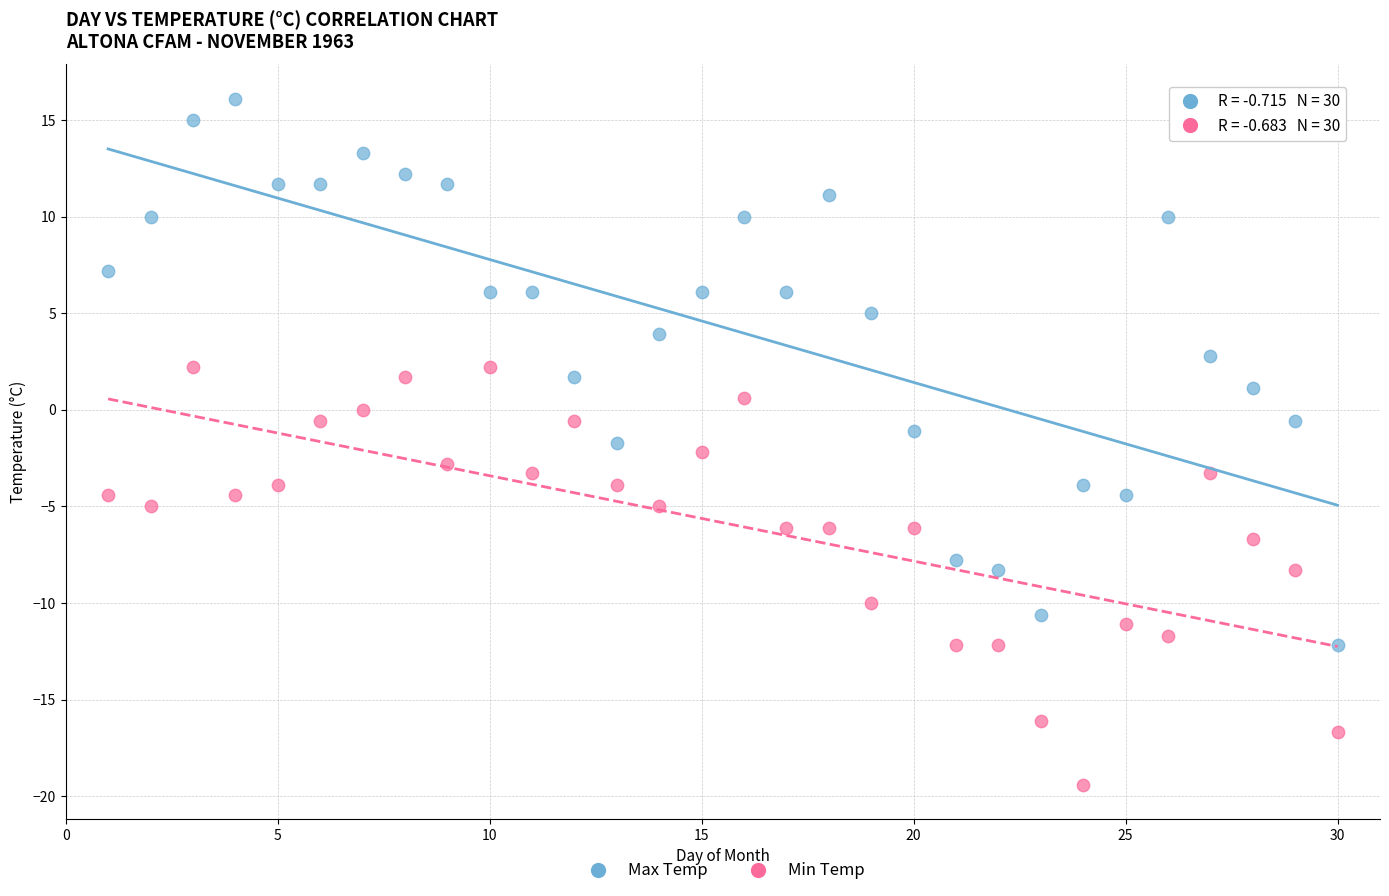

Which series contains the highest Y value?

Max Temp